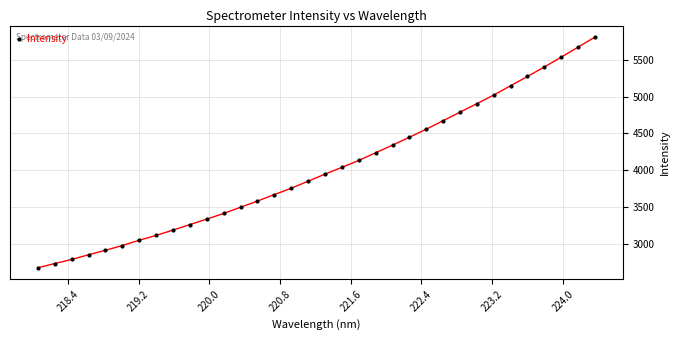

What is the maximum value shown in the chart?

5807.7